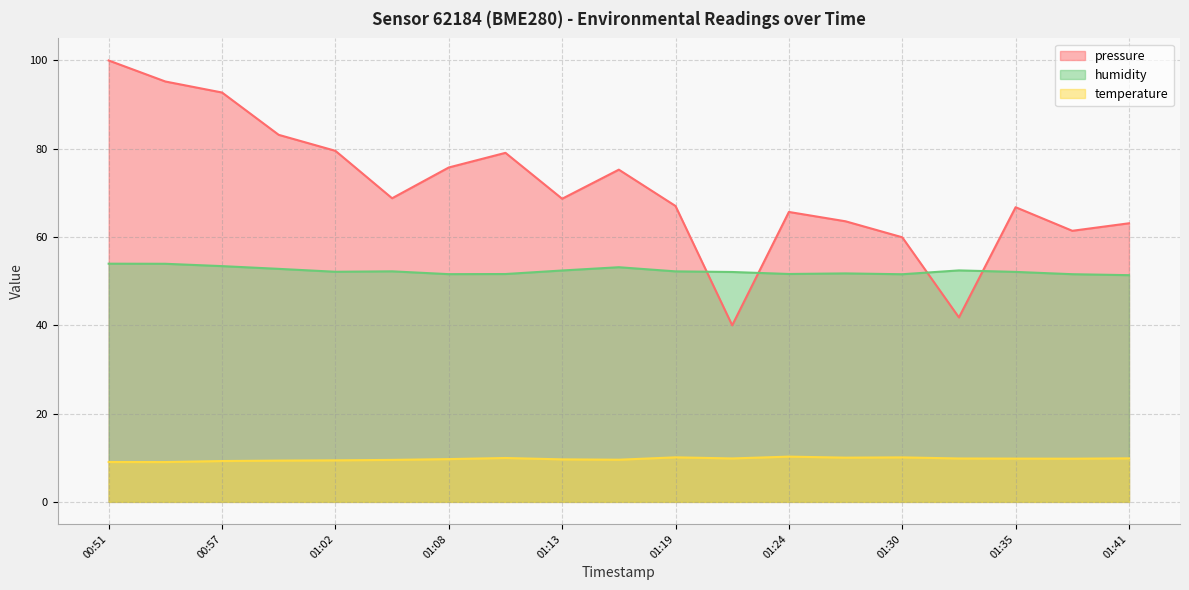

What is the value of the pressure point at the 19th from the left?

63.1